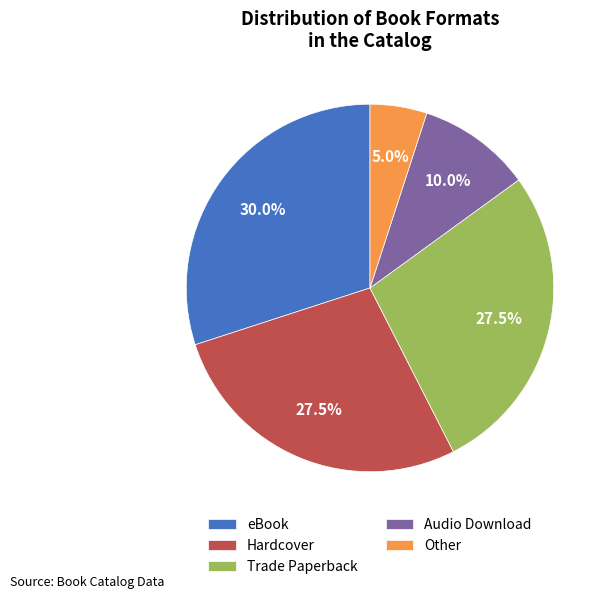

To the nearest percent, what percentage of the pie is Other?

5%